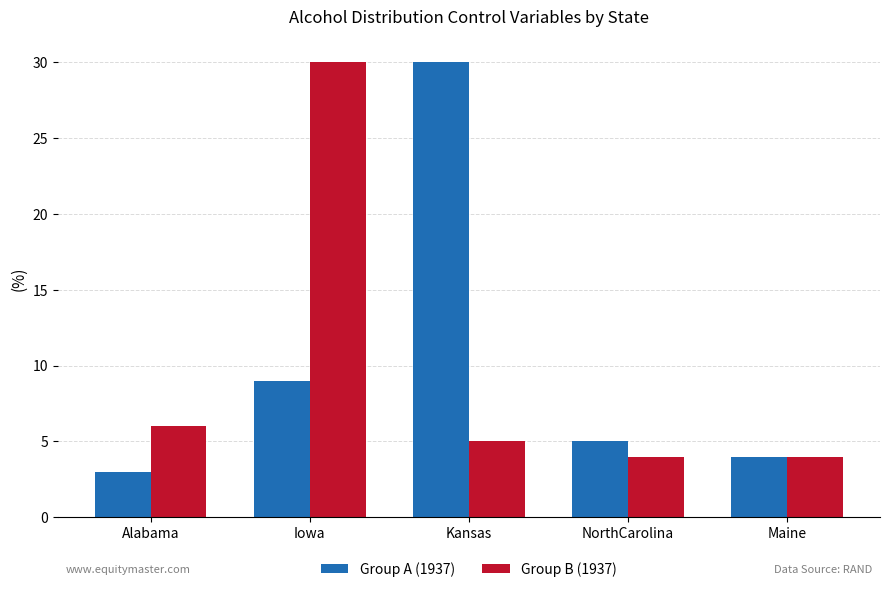

Which series changed the most between Kansas and Maine?

Group A (1937)